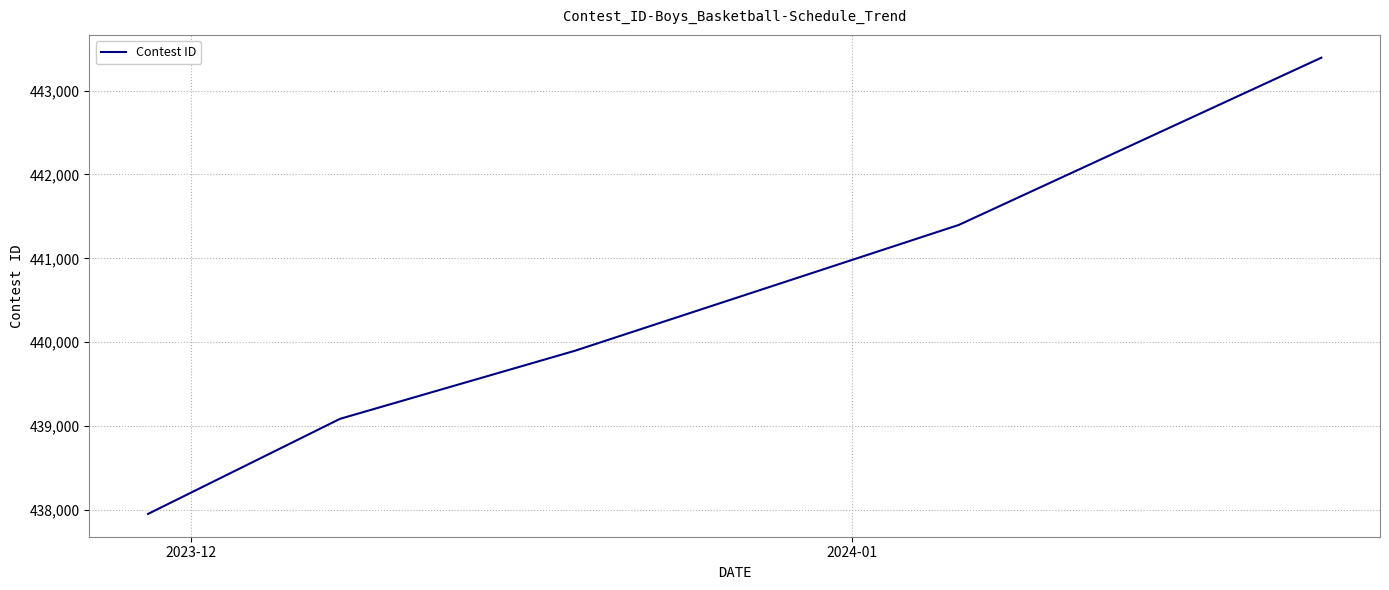

What is the difference between the maximum and minimum values?

5441